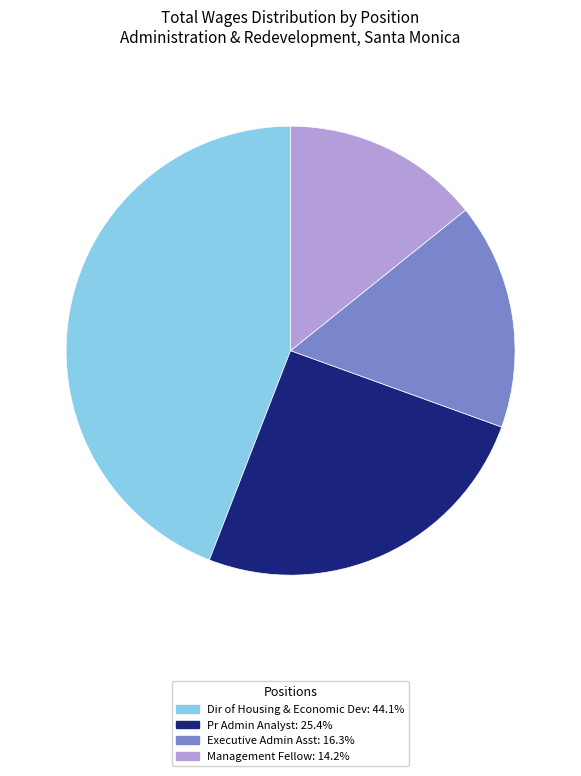

What is the ratio of the value at Pr Admin Analyst: 25.4% to the value at Executive Admin Asst: 16.3%?

1.6